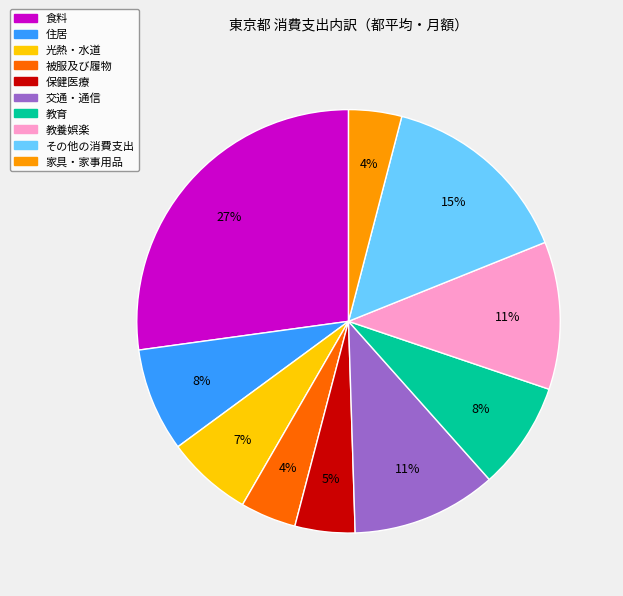

Is there any slice that represents more than half of the pie?

No